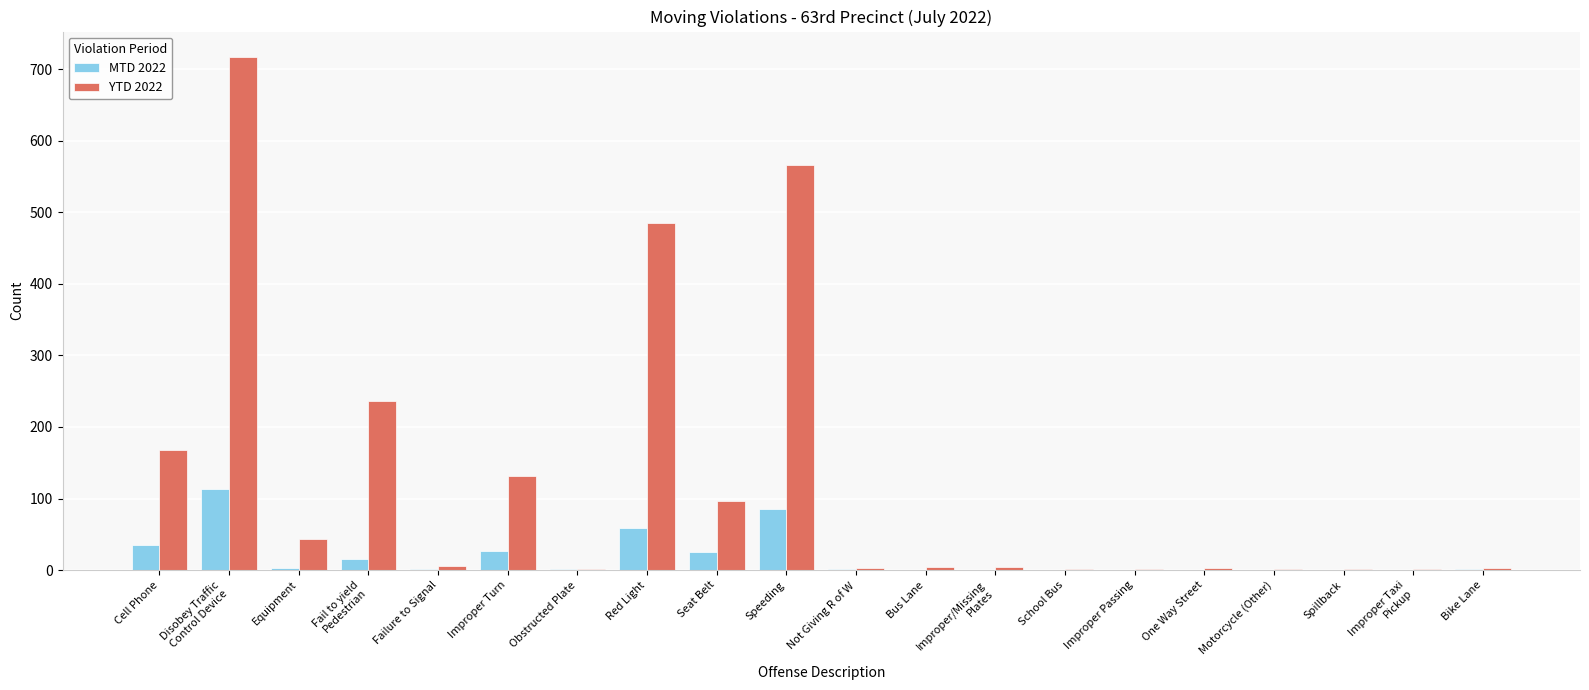

What is the sum of all MTD 2022 values?

370